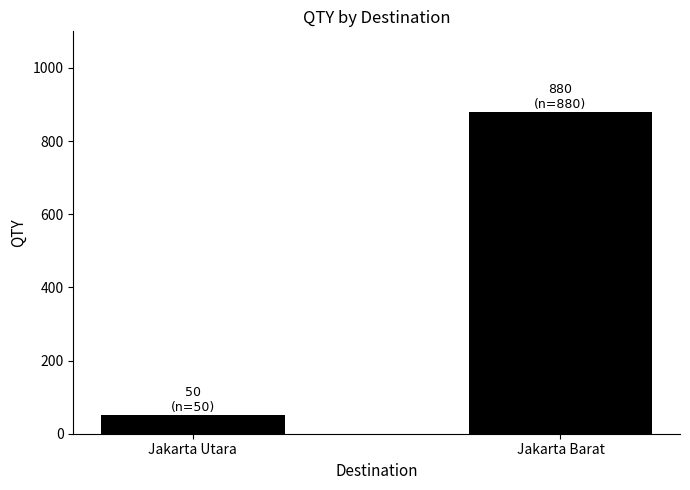

Is it true that the value at Jakarta Utara is 50?

True